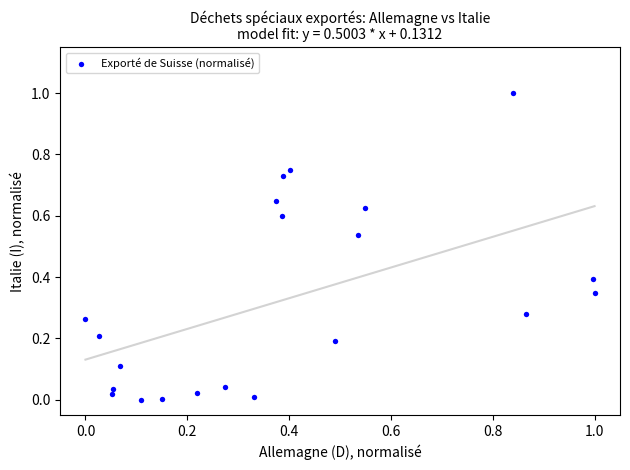

What is the range of Y values (max minus min)?

1.0